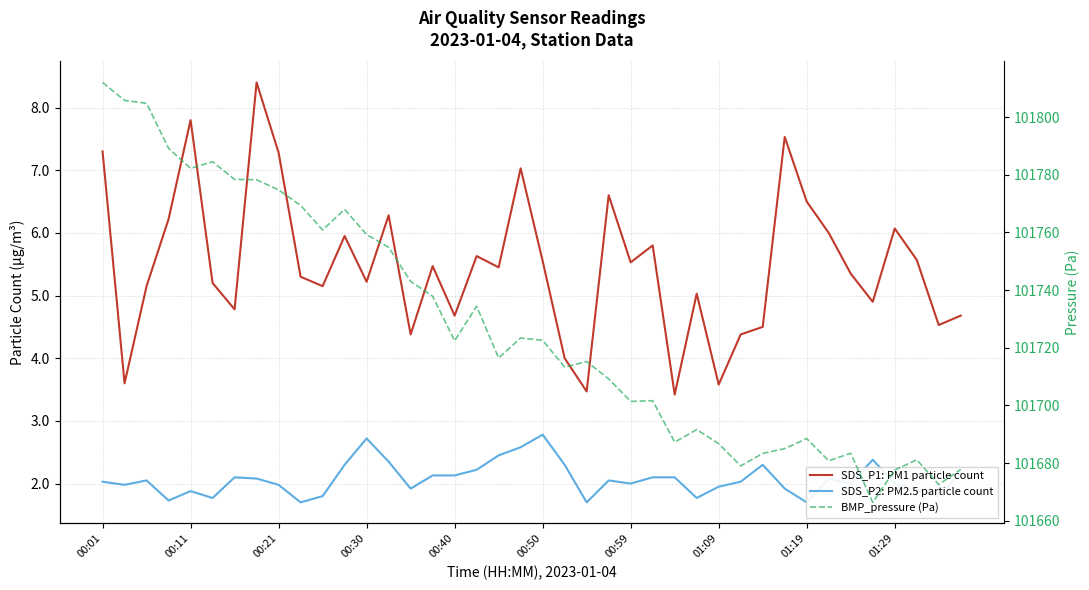

Reading left to right, extract all data points from this chart.

SDS_P1: PM1 particle count: 7.3	3.6	5.2	6.2	7.8	5.2	4.8	8.4	7.3	5.3	5.2	6.0	5.2	6.3	4.4	5.5	4.7	5.6	5.5	7.0	5.5	4.0	3.5	6.6	5.5	5.8	3.4	5.0	3.6	4.4	4.5	7.5	6.5	6.0	5.3	4.9	6.1	5.6	4.5	4.7
SDS_P2: PM2.5 particle count: 2.0	2.0	2.0	1.7	1.9	1.8	2.1	2.1	2.0	1.7	1.8	2.3	2.7	2.4	1.9	2.1	2.1	2.2	2.5	2.6	2.8	2.3	1.7	2.0	2.0	2.1	2.1	1.8	1.9	2.0	2.3	1.9	1.7	2.1	2.0	2.4	2.0	1.9	1.8	2.2
BMP_pressure (Pa): 101812.1	101805.8	101804.8	101789.2	101782.2	101784.6	101778.4	101778.3	101774.8	101769.4	101760.9	101768.0	101759.3	101754.8	101743.0	101737.9	101722.4	101734.4	101716.4	101723.4	101722.6	101713.3	101715.2	101709.2	101701.4	101701.6	101687.2	101691.6	101686.7	101679.0	101683.3	101685.0	101688.5	101680.8	101683.4	101666.3	101677.6	101681.1	101672.5	101677.8